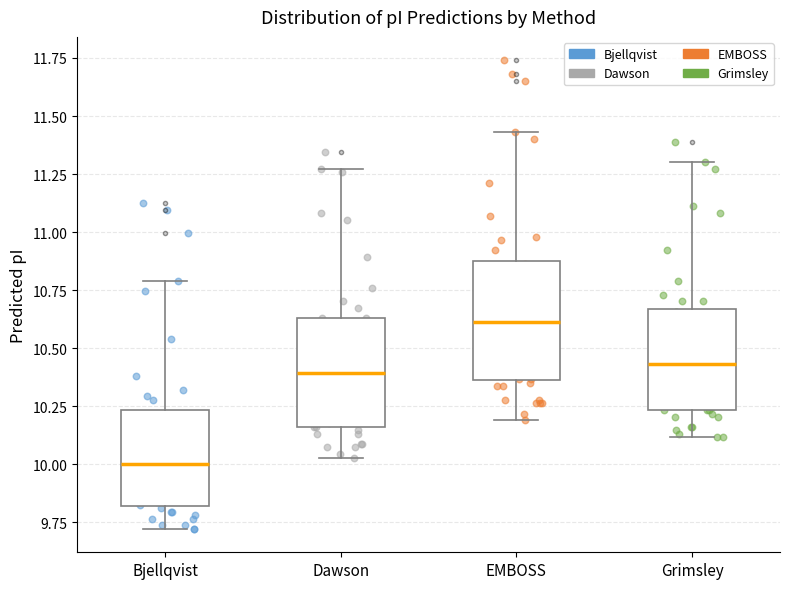

Reading left to right, transcribe this box plot: for each box, give where its median line is, the range the box spans, and where its two whiskers end, as read against the y-axis. The values are not printed on the chart, so give them approximately, as read against the axis.

Bjellqvist: median 10.00, box 9.80 to 10.25, whiskers 9.70 to 10.80
Dawson: median 10.40, box 10.15 to 10.65, whiskers 10.05 to 11.25
EMBOSS: median 10.60, box 10.35 to 10.90, whiskers 10.20 to 11.45
Grimsley: median 10.45, box 10.25 to 10.65, whiskers 10.10 to 11.30